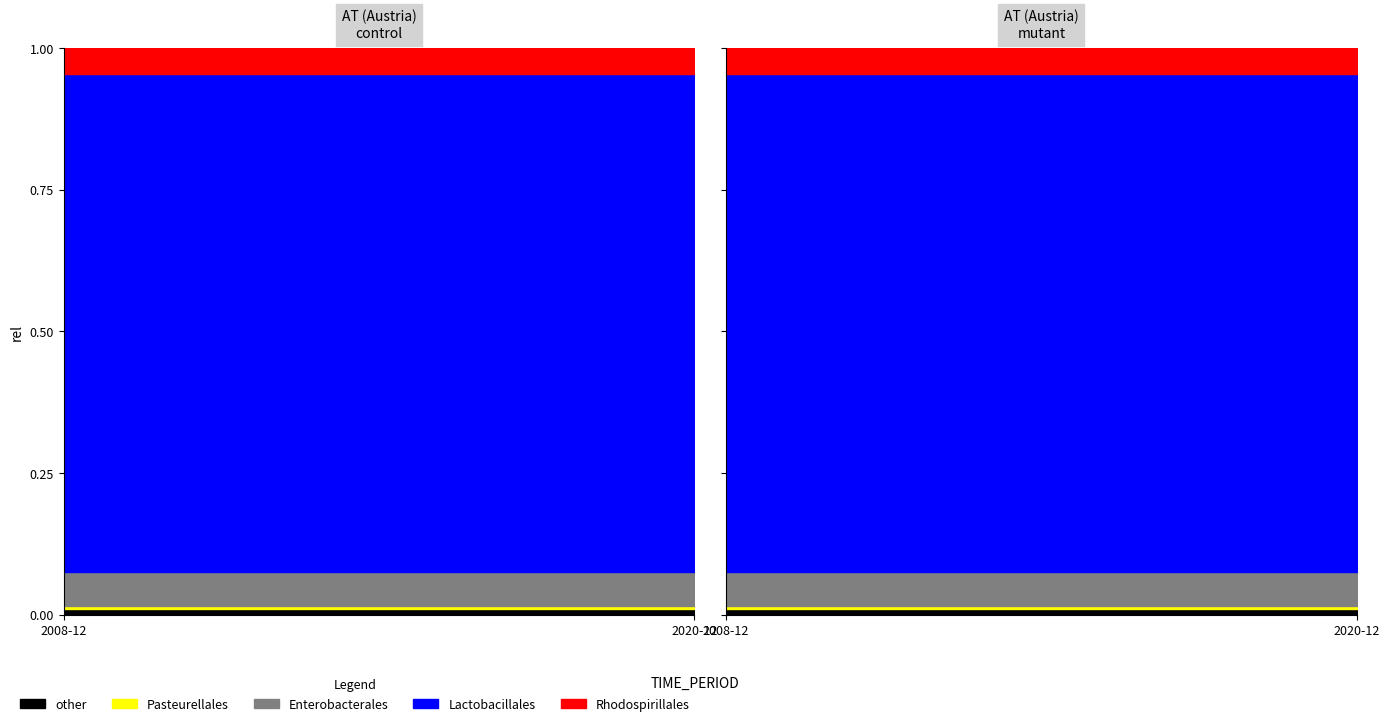

How many data points does each series have?

13